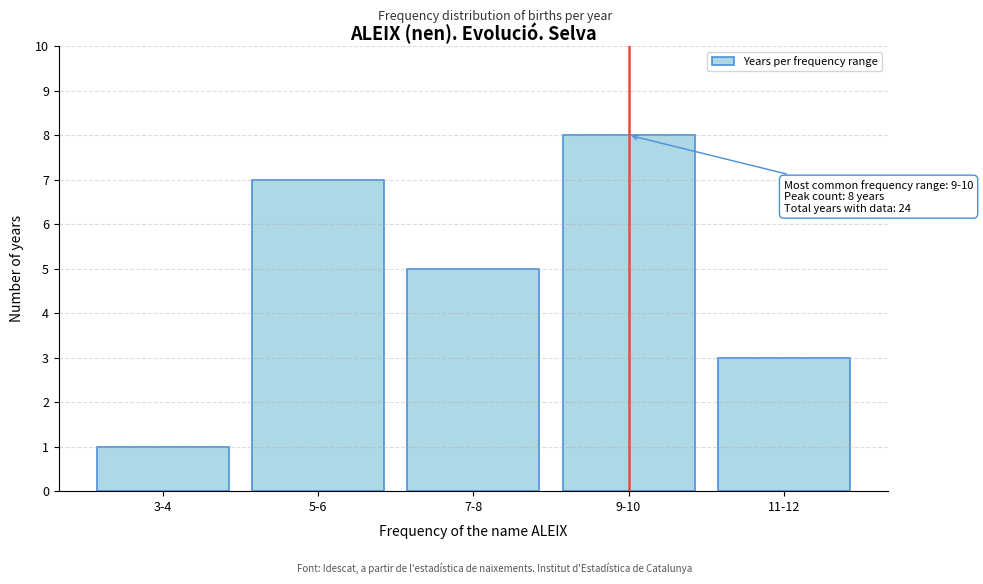

Reading left to right, transcribe all the data shown in this chart.

3-4=1	5-6=7	7-8=5	9-10=8	11-12=3